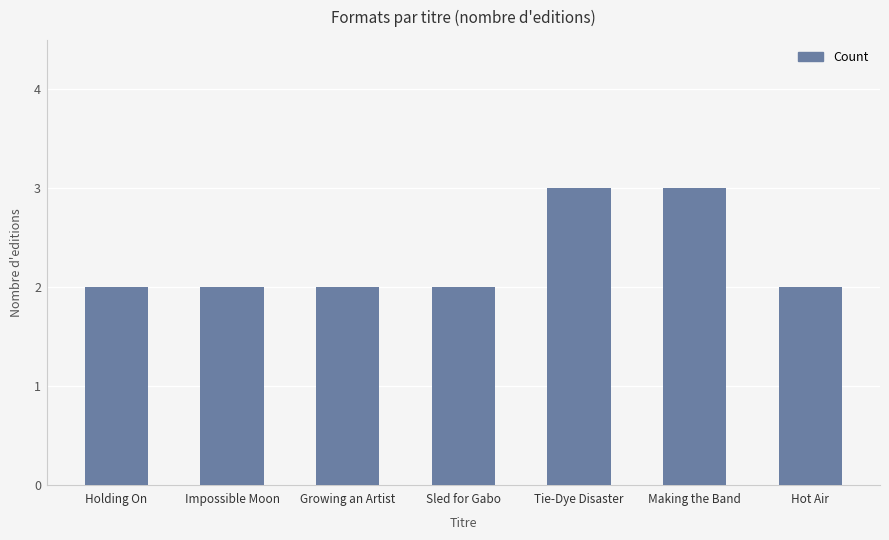

True or false: the data shows 1 at Making the Band.

False